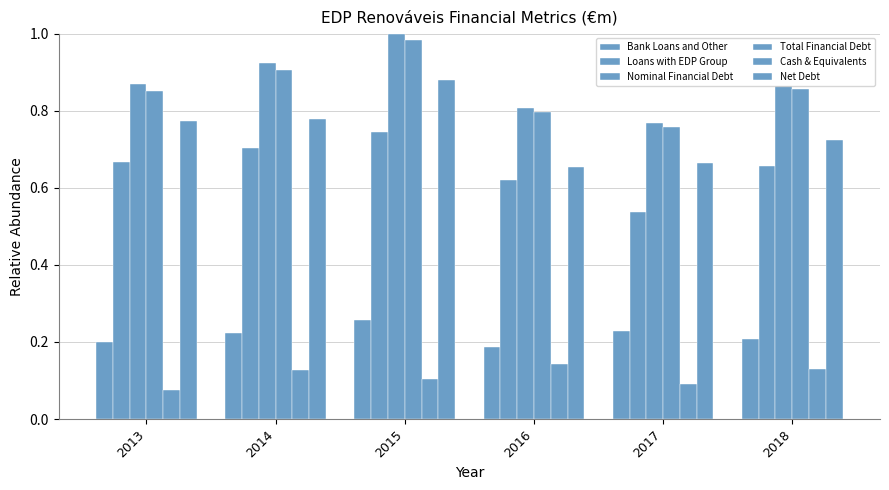

How many bars are there in each group?

6